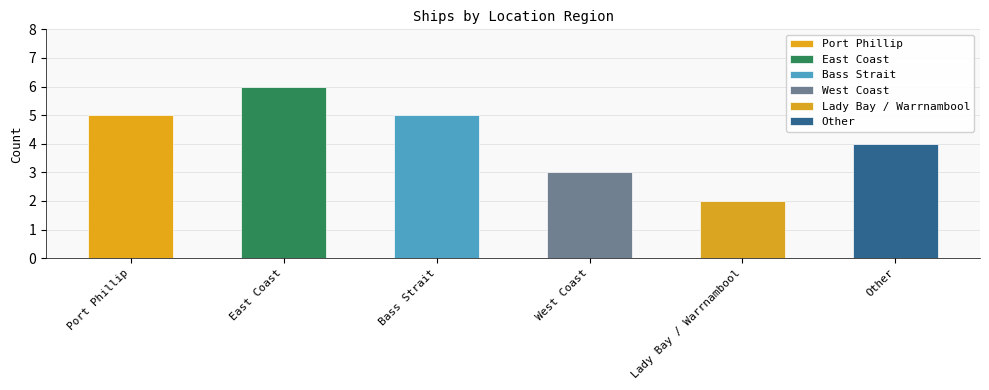

What value does the data have at Lady Bay / Warrnambool?

2